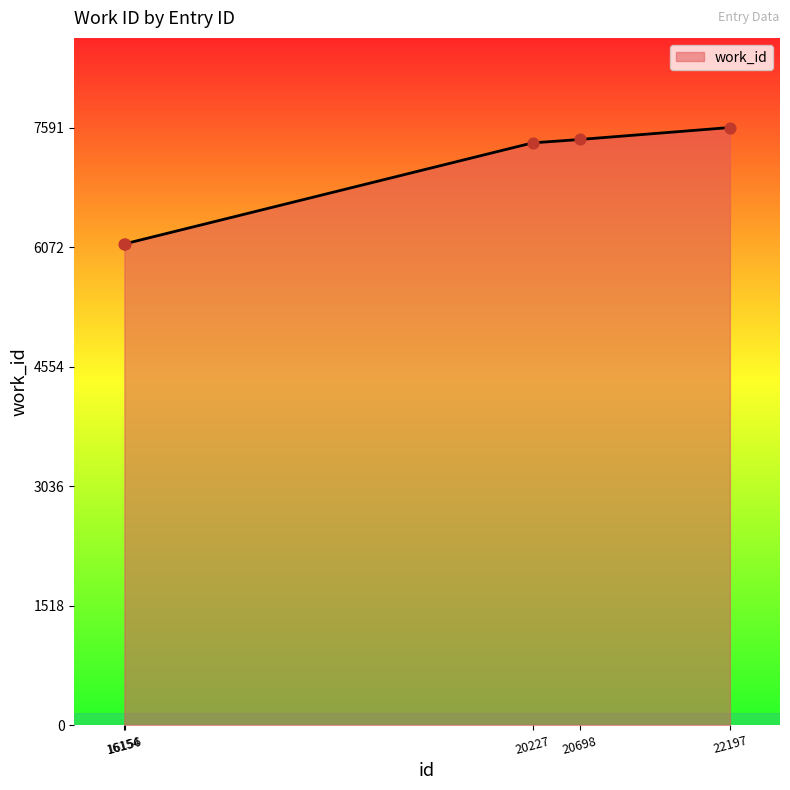

Approximately how many times larger is the value at 16156 compared to 22197?

0.8